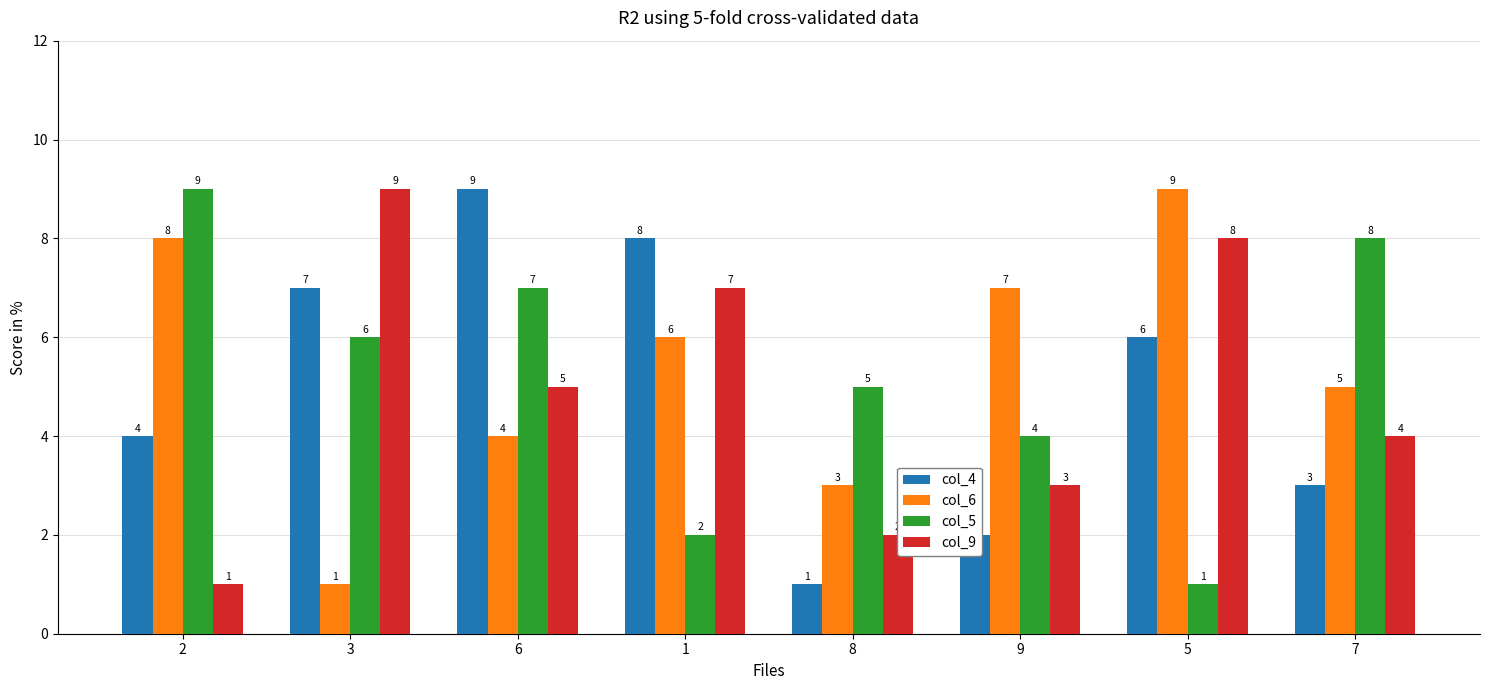

What is the minimum value for col_5?

1